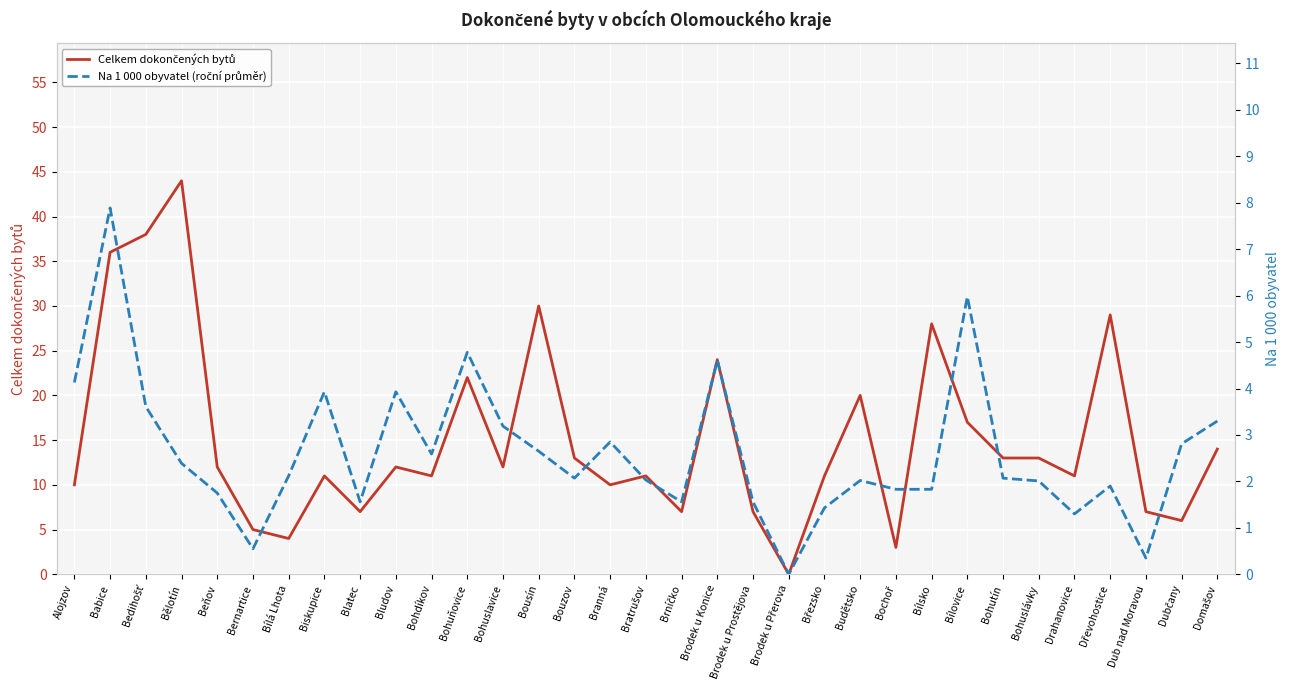

At which label does Celkem dokončených bytů reach its peak?

Bělotín